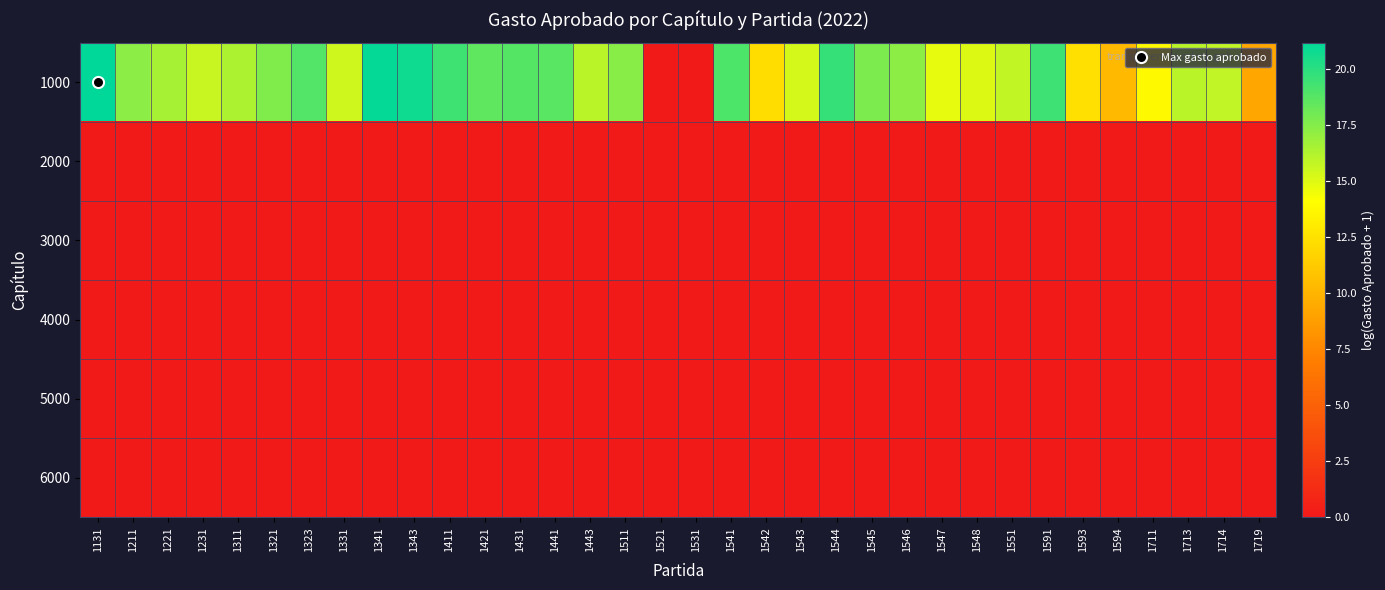

What is the difference between the highest and lowest values at 1343?

20.8